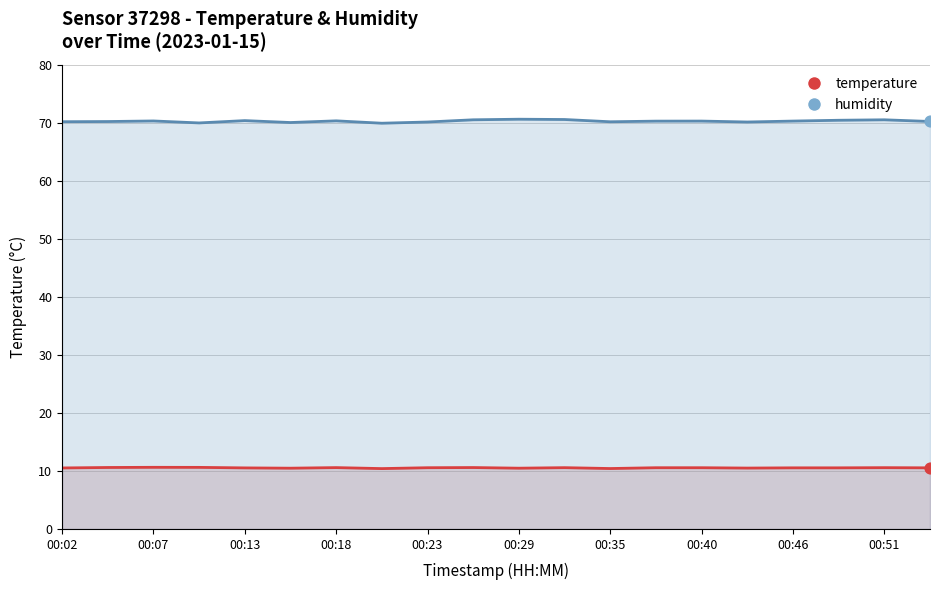

What are all the series names shown in the legend?

temperature, humidity